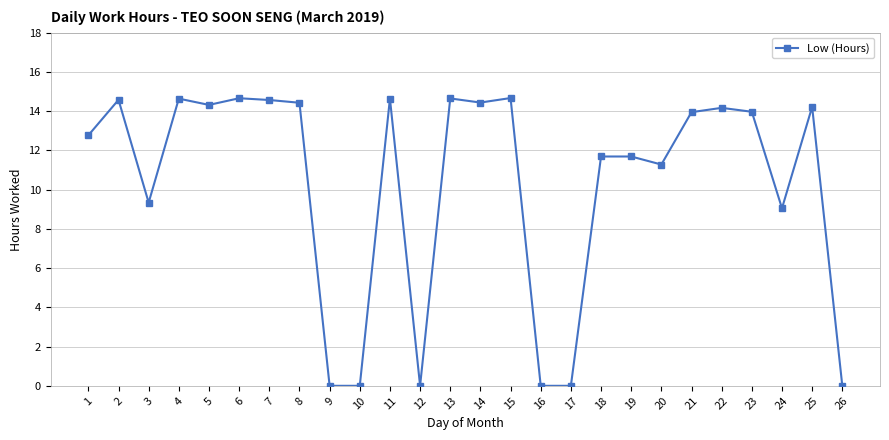

Where is the first local minimum?

3